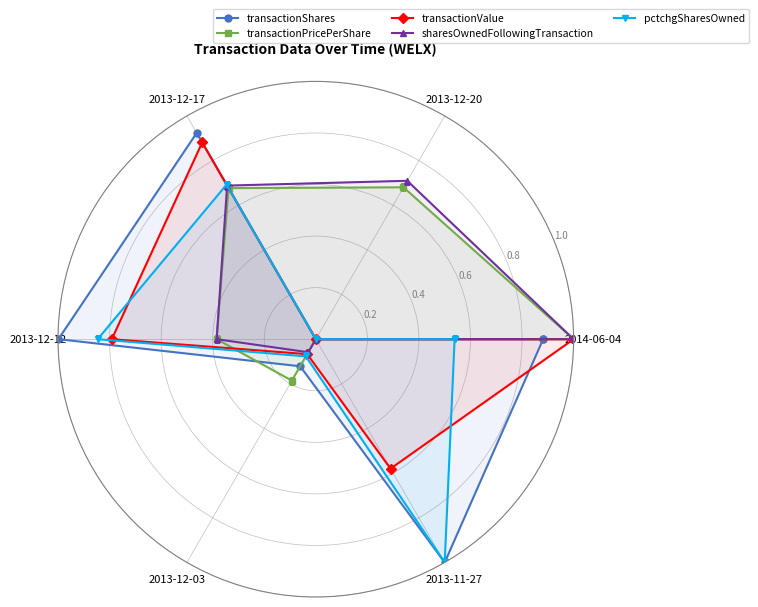

At which category is the sum across all series the highest?

2014-06-04